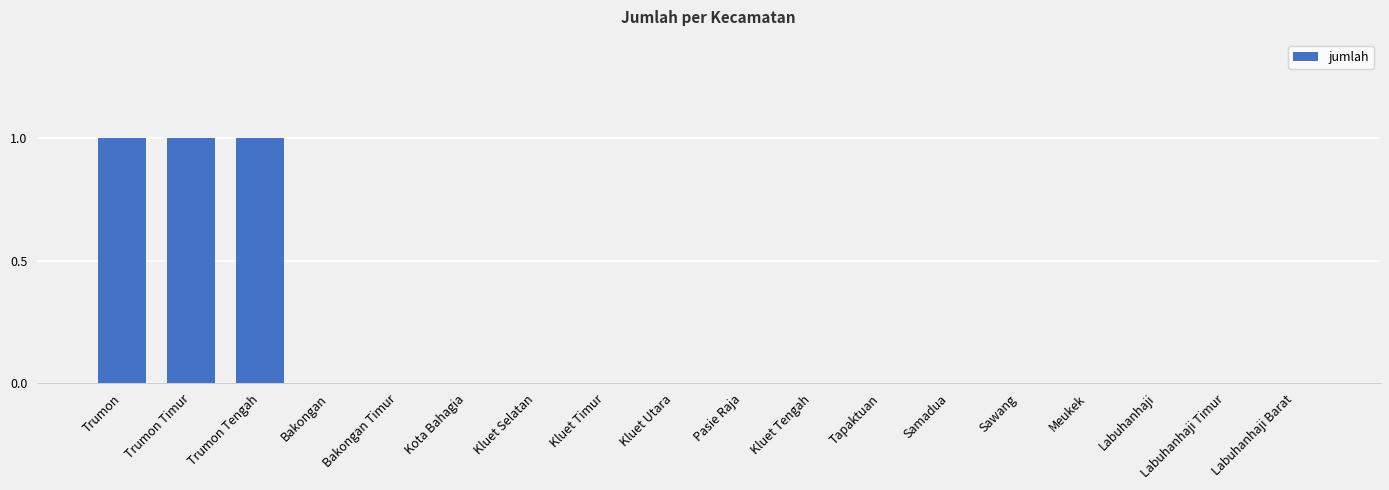

How many categories are shown in the chart?

18